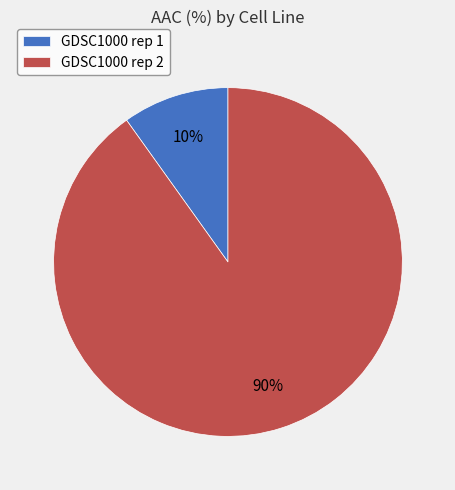

What is the majority slice?

GDSC1000 rep 2